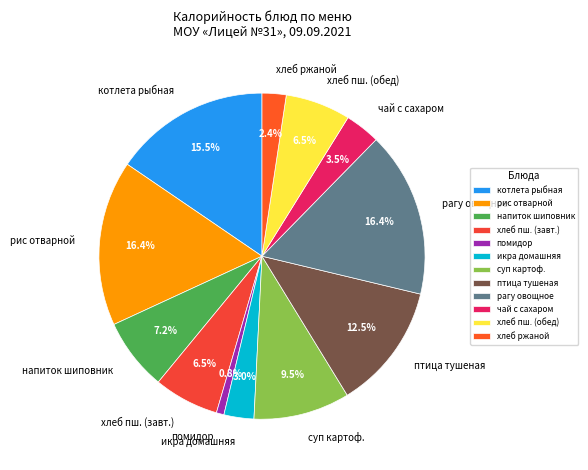

Is there a majority slice in this chart?

No